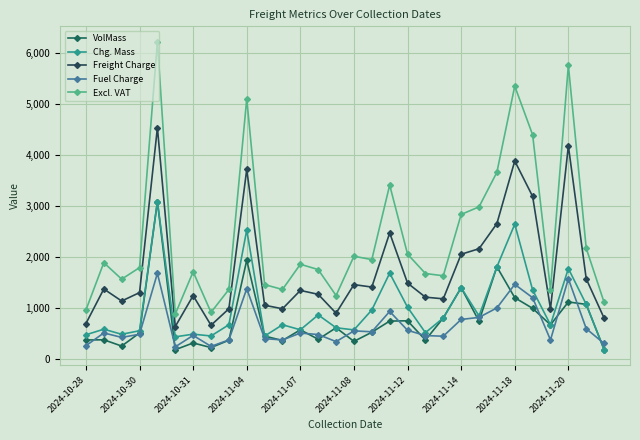

What is the value of the Freight Charge point at the 29th from the left?

1568.5